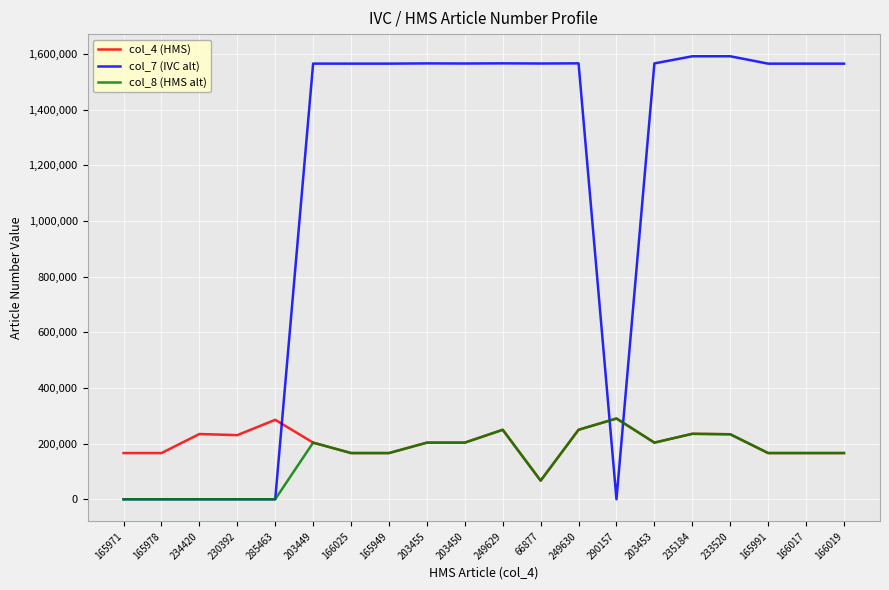

Which series has the widest spread of values?

col_7 (IVC alt)